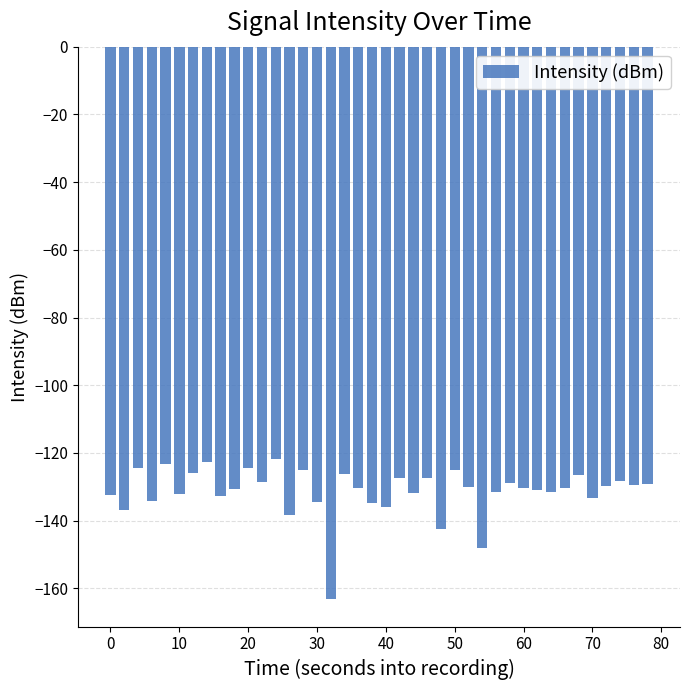

What is the difference between the maximum and minimum values?

41.4